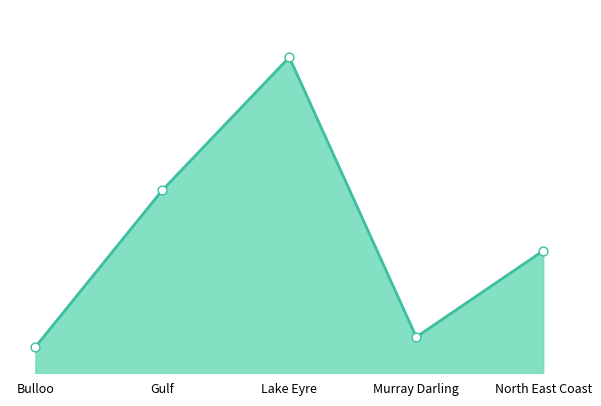

What is the change in value from Bulloo to North East Coast?

+619475